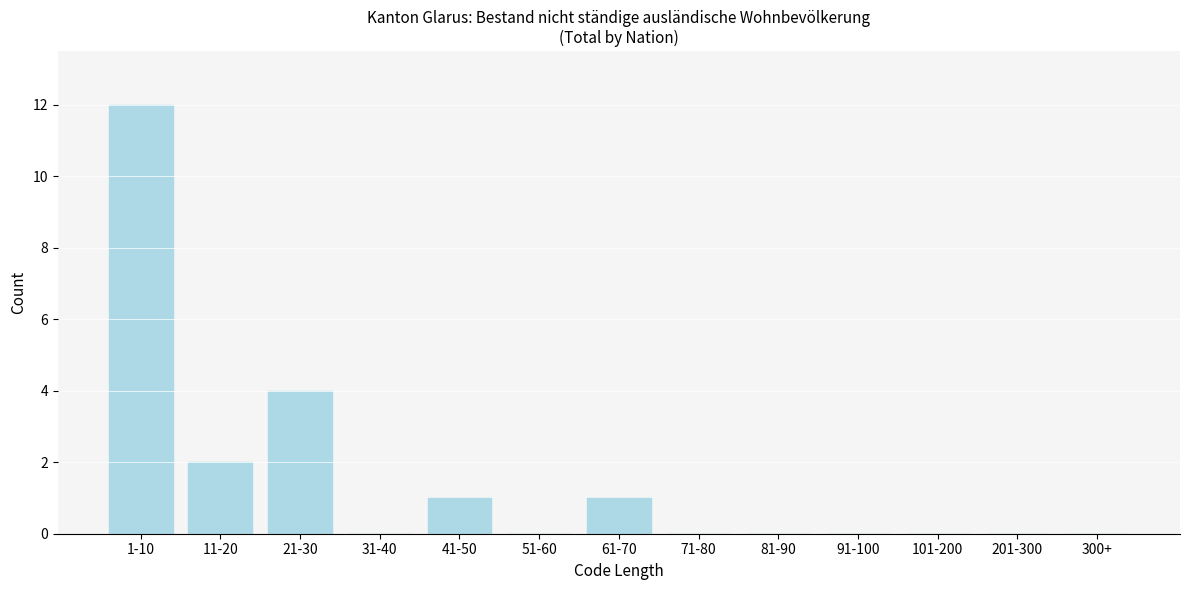

Reading left to right, transcribe all the data shown in this chart.

1-10=12	11-20=2	21-30=4	31-40=0	41-50=1	51-60=0	61-70=1	71-80=0	81-90=0	91-100=0	101-200=0	201-300=0	300+=0